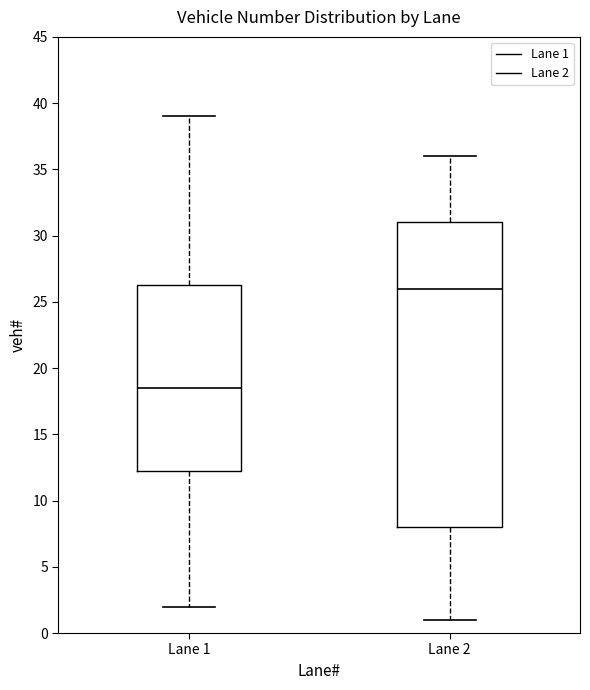

Reading left to right, read every box against the y-axis: the position of its median line, the range the box covers, and the ends of its whiskers. The values are not printed on the chart, so give them approximately, as read against the axis.

Lane 1: median 18.5, box 12.5 to 26.5, whiskers 2.0 to 39.0
Lane 2: median 26.0, box 8.0 to 31.0, whiskers 1.0 to 36.0